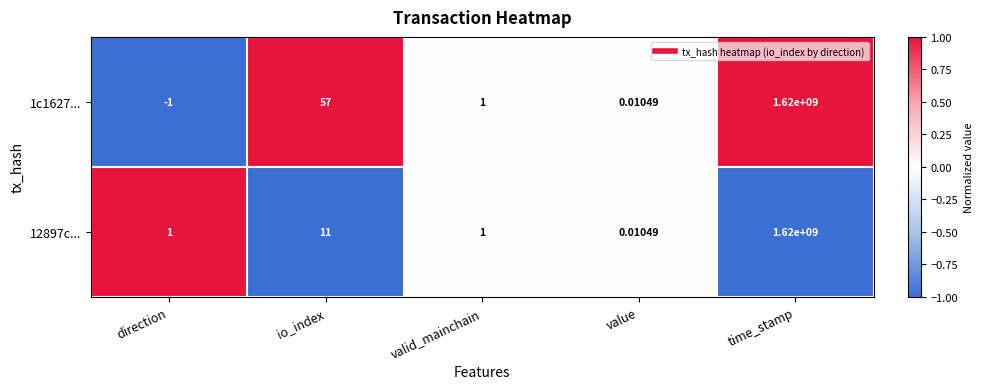

Where is 1c1627... nearest to the value 809999999?

io_index